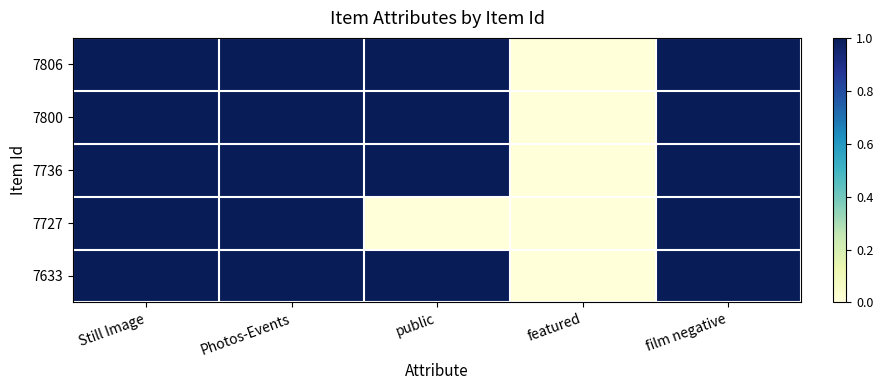

Reading right to left, extract all data points from this chart.

7806: film negative=1	featured=0	public=1	Photos-Events=1	Still Image=1
7800: film negative=1	featured=0	public=1	Photos-Events=1	Still Image=1
7736: film negative=1	featured=0	public=1	Photos-Events=1	Still Image=1
7727: film negative=1	featured=0	public=0	Photos-Events=1	Still Image=1
7633: film negative=1	featured=0	public=1	Photos-Events=1	Still Image=1